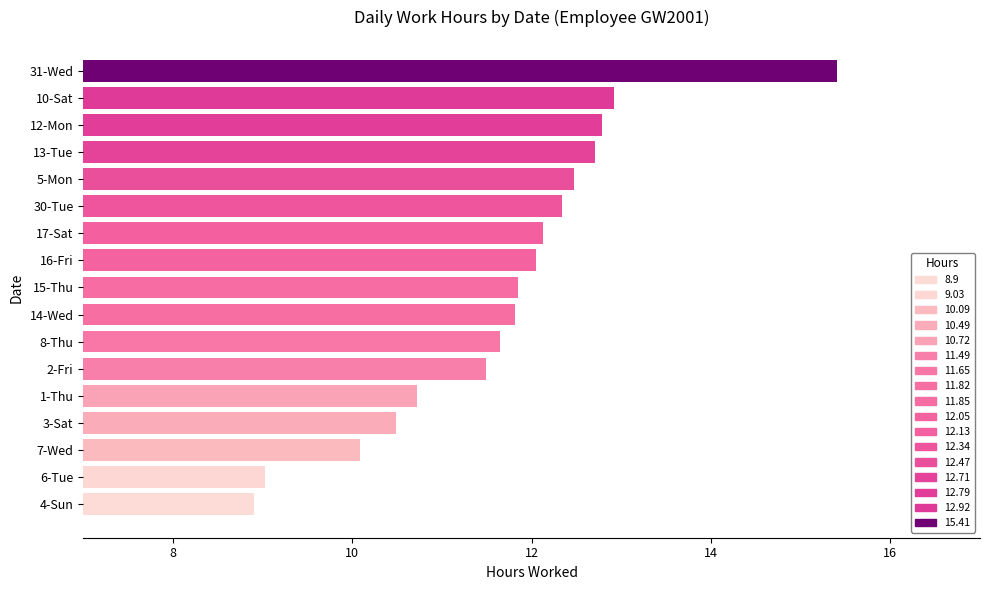

The value at 7-Wed is 17.6. True or false?

False